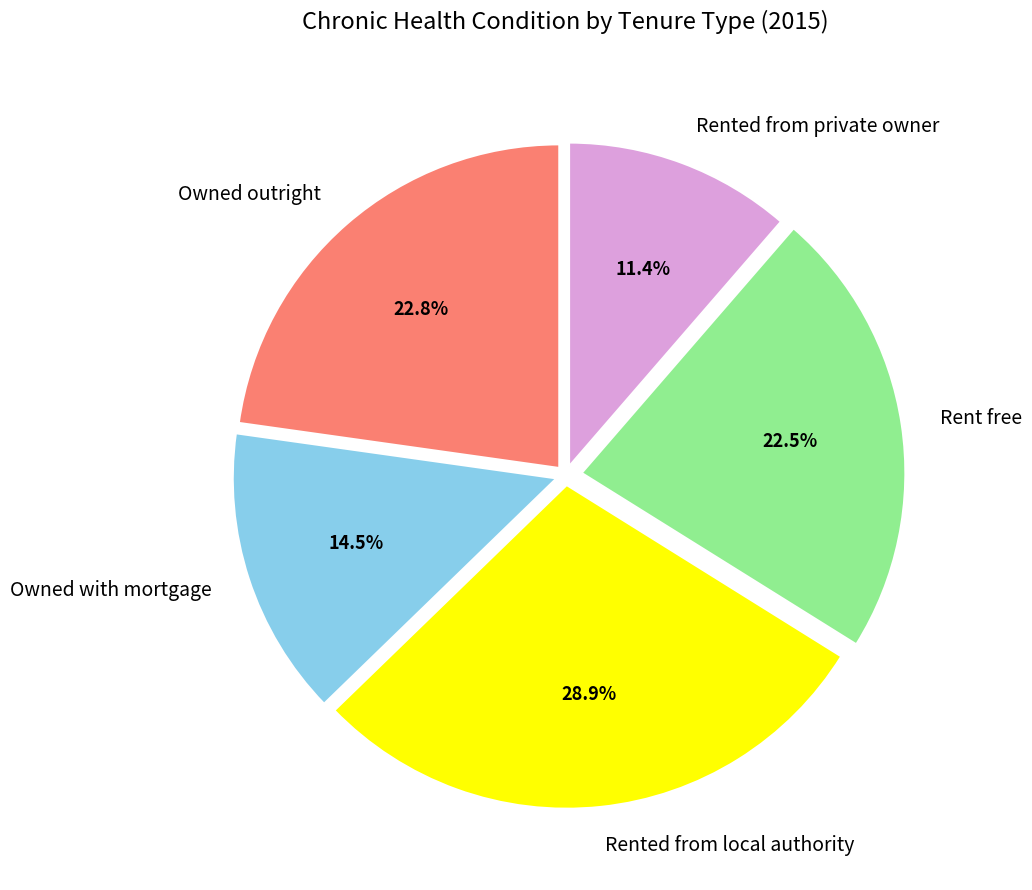

Is there any slice that represents more than half of the pie?

No